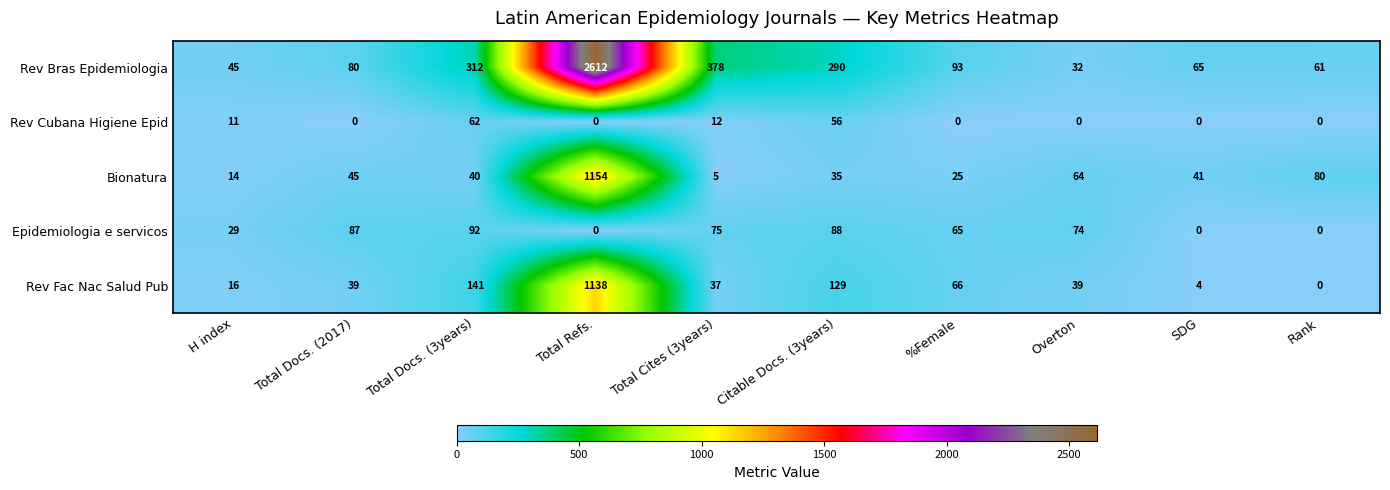

What is the sum of all Bionatura values?

1503